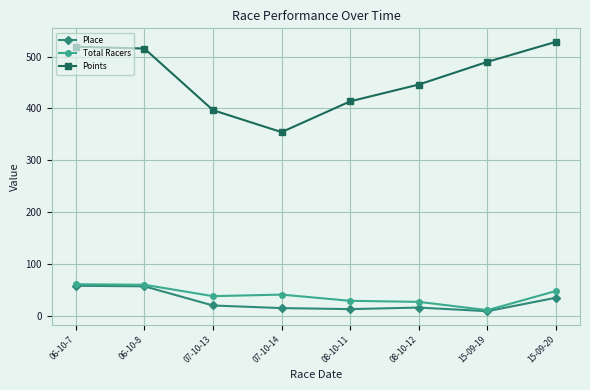

True or false: Points has more than 1 points higher than both neighbors.

False